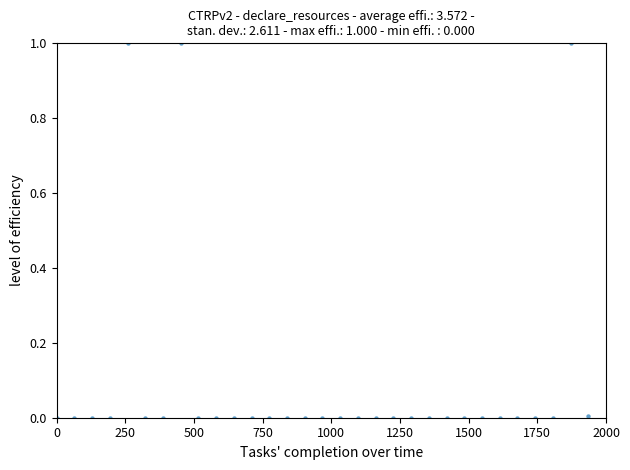

What is the range of X values (max minus min)?

1935.5